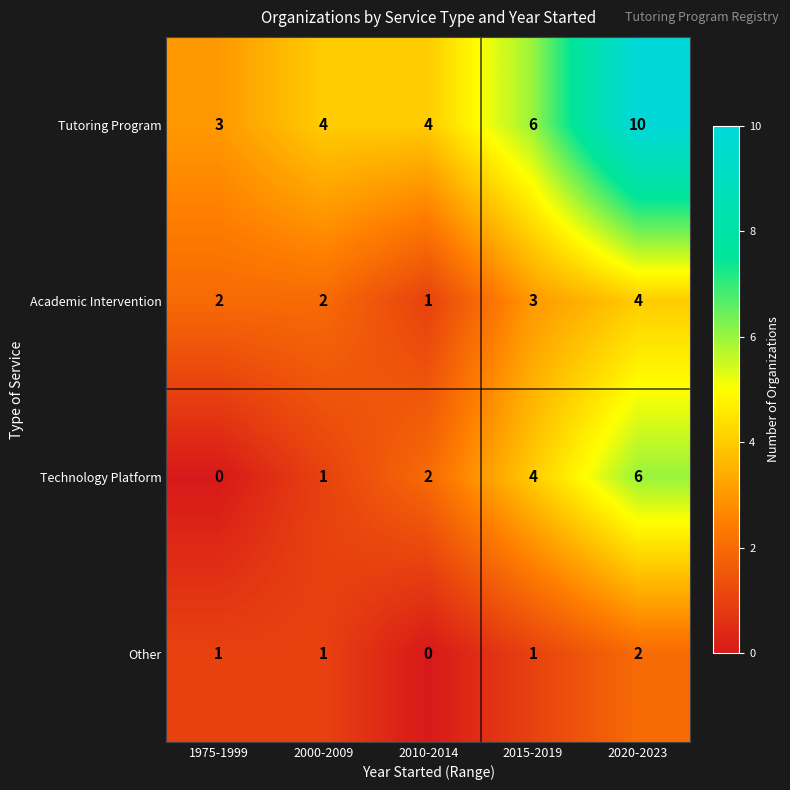

Is it true that Academic Intervention equals 3 at 2015-2019?

True